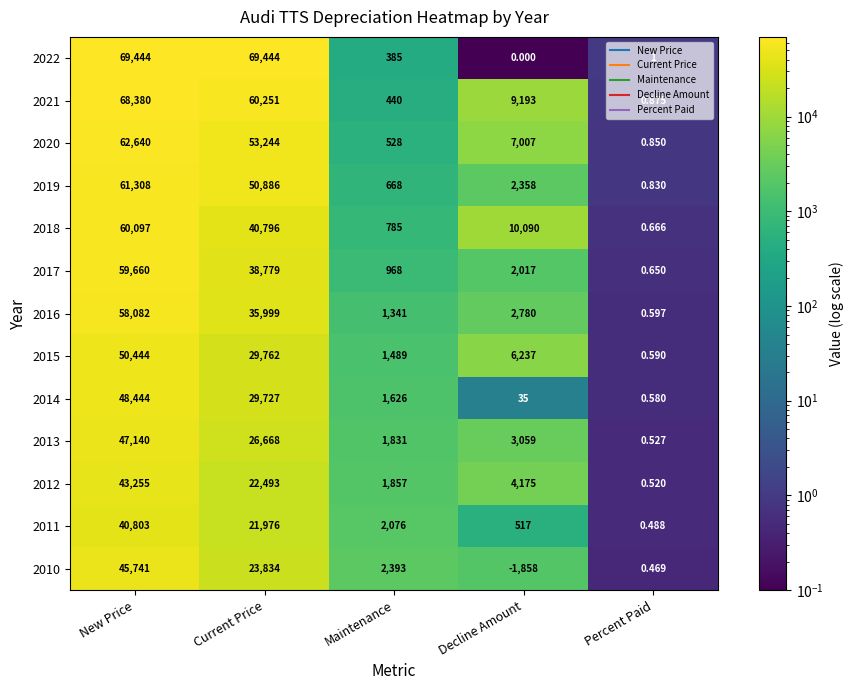

List the labels in order of 2010 value, largest first.

New Price, Current Price, Maintenance, Percent Paid, Decline Amount